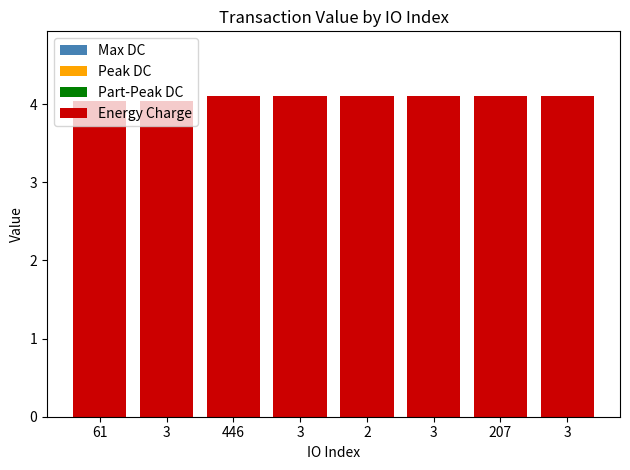

What is the ratio of the value at 3 to the value at 3?

1.0